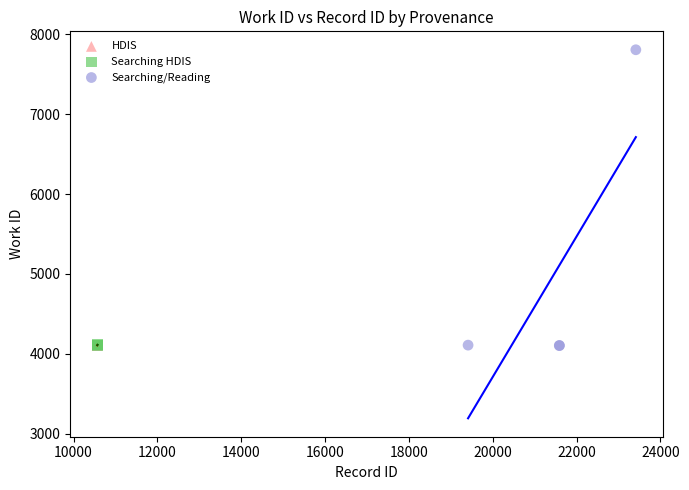

What are all the series names shown in the legend?

HDIS, Searching HDIS, Searching/Reading